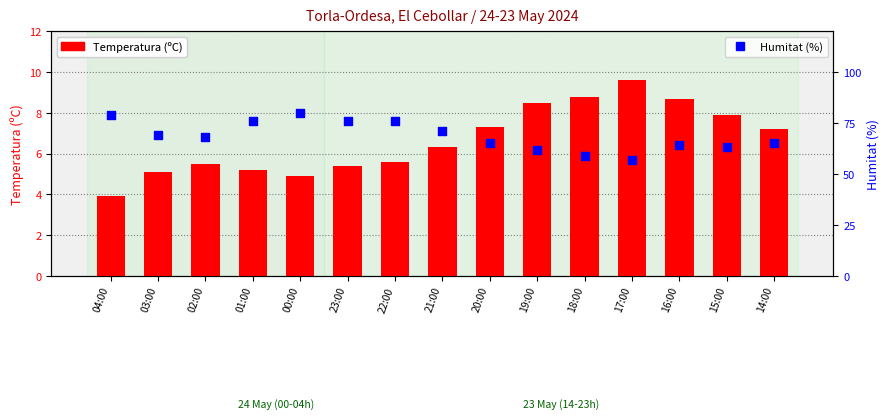

What are all the series names shown in the legend?

Temperatura (ºC), Humitat (%)